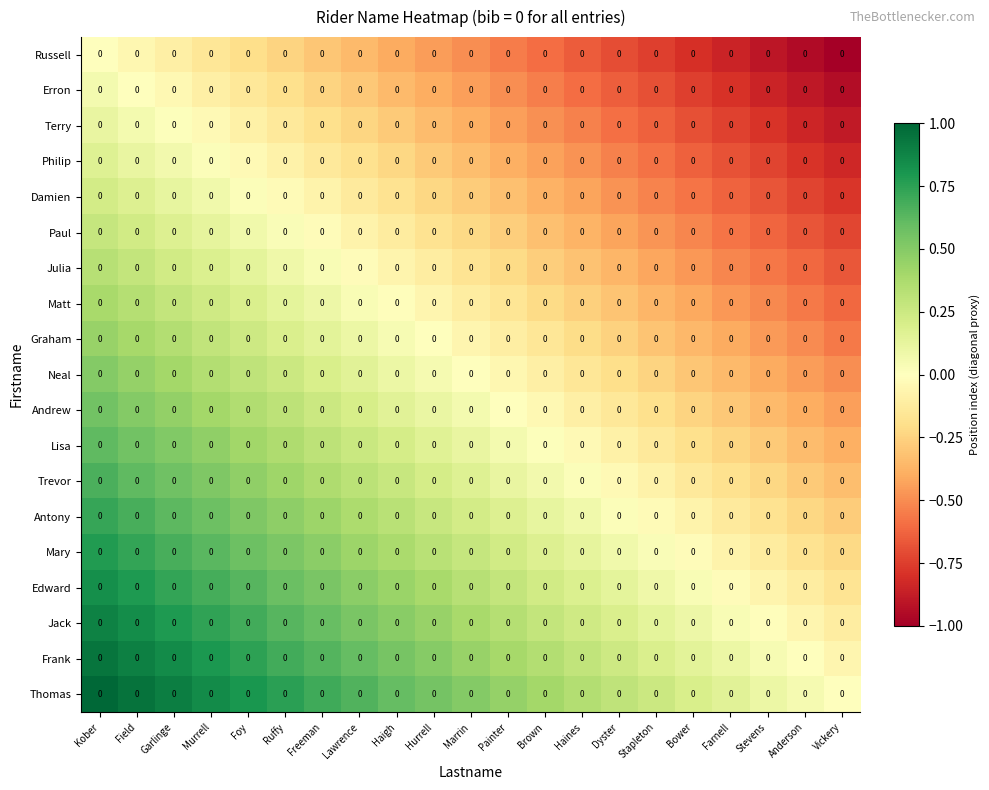

Rank the series by their maximum value, from highest to lowest.

Thomas, Frank, Jack, Edward, Mary, Antony, Trevor, Lisa, Andrew, Neal, Graham, Matt, Julia, Paul, Damien, Philip, Terry, Erron, Russell